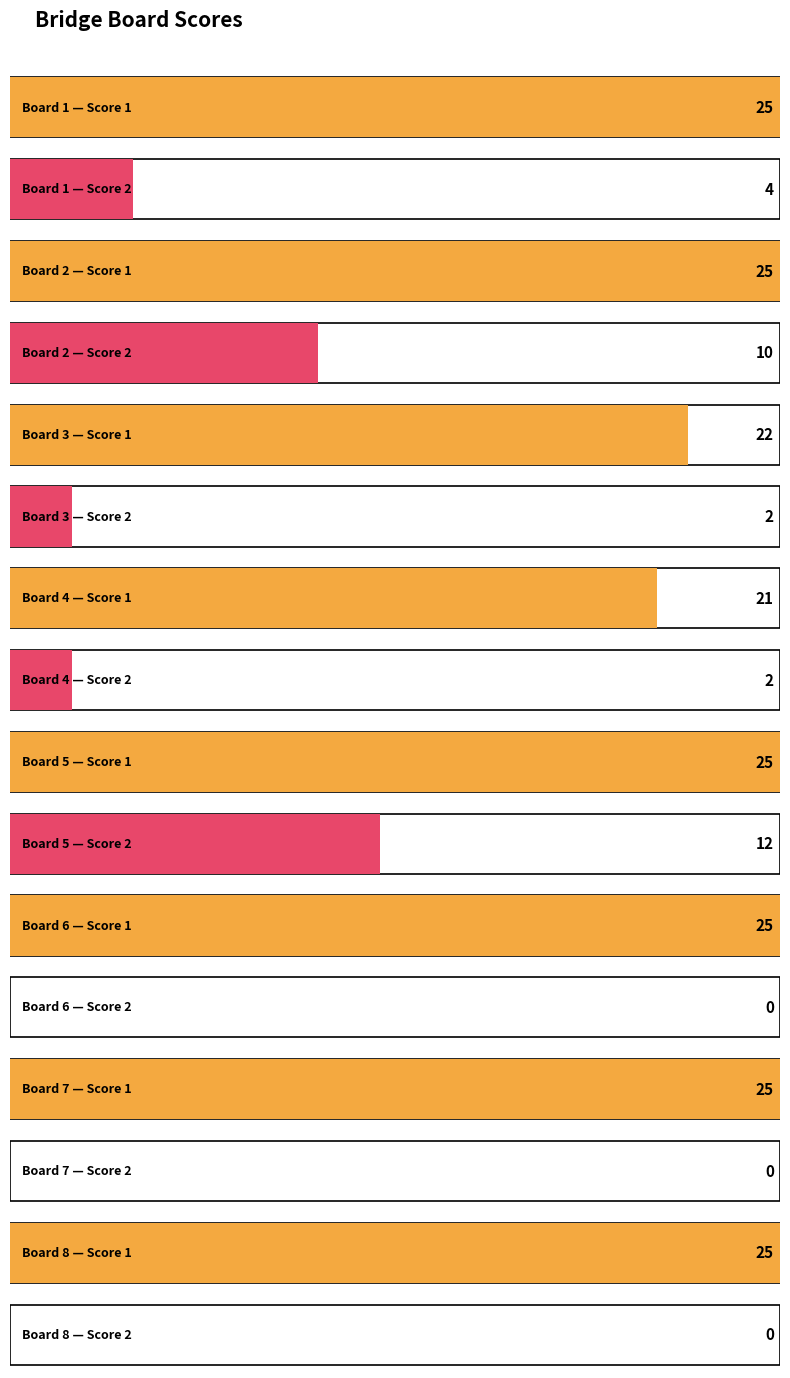

What is the value of the Score 1 bar at the 1st from the left?

25